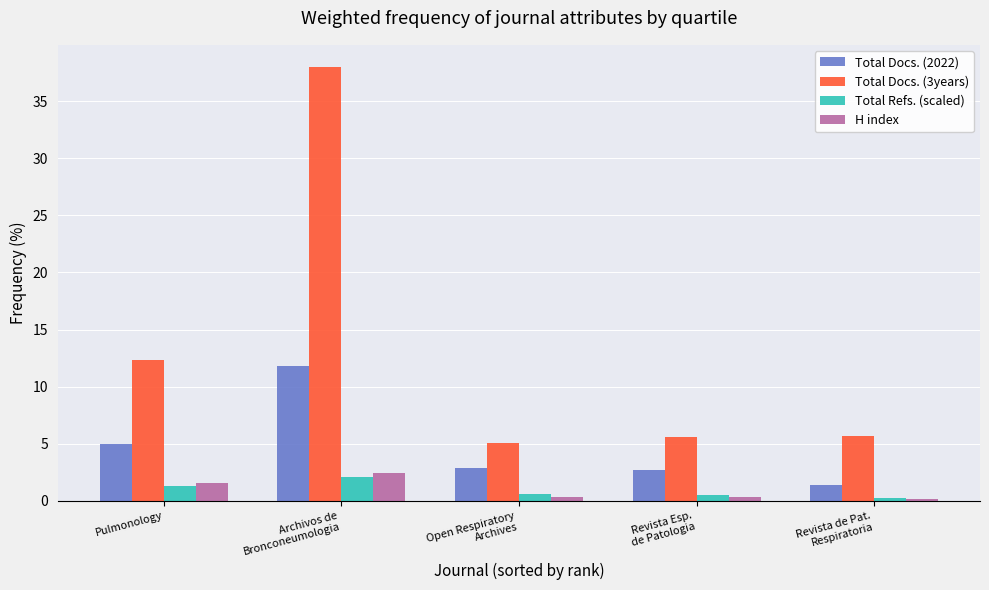

Rank the series at Archivos de
Bronconeumologia from lowest to highest value.

Total Refs. (scaled), H index, Total Docs. (2022), Total Docs. (3years)